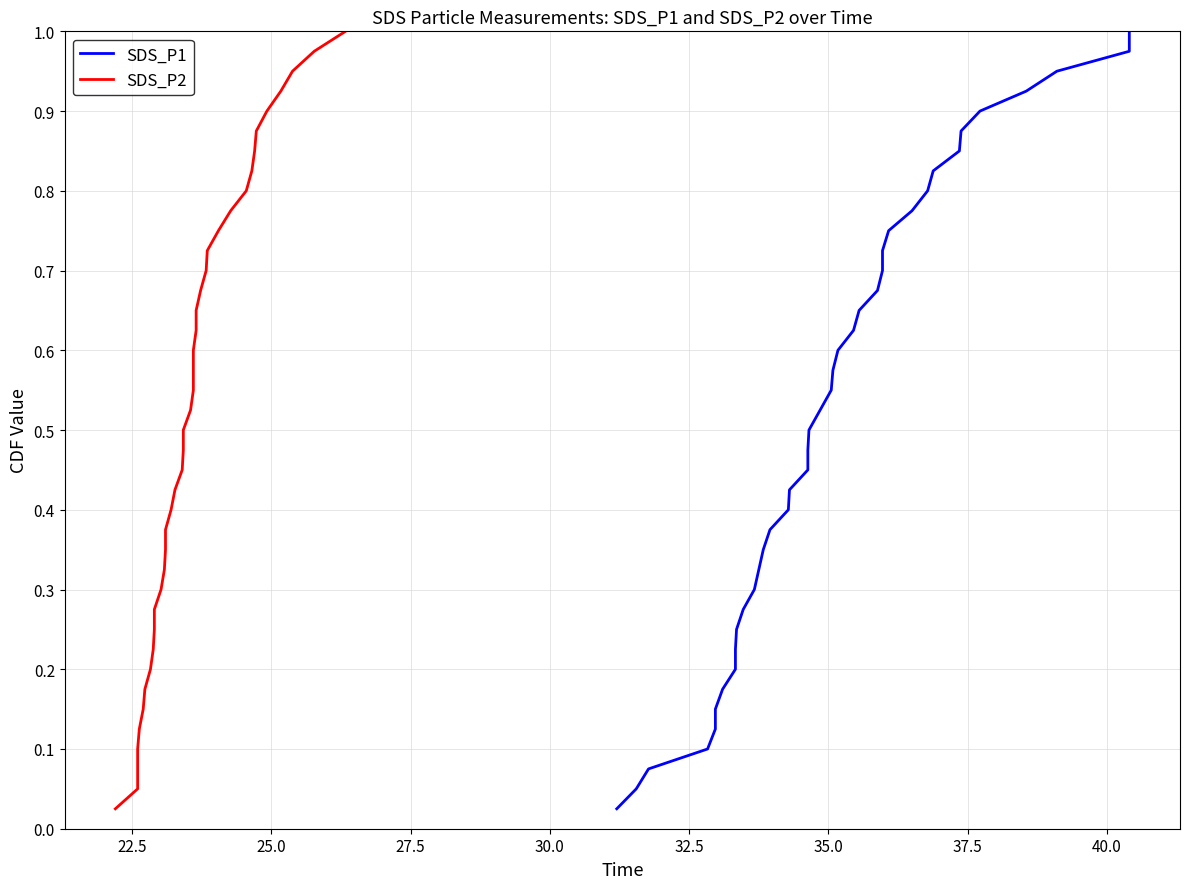

What is the sum of all SDS_P1 values?

20.5